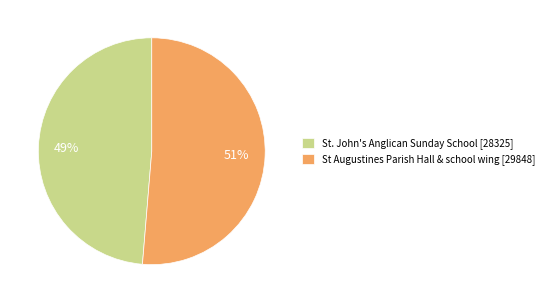

Between St. John's Anglican Sunday School [28325] and St Augustines Parish Hall & school wing [29848], which is larger?

St Augustines Parish Hall & school wing [29848]